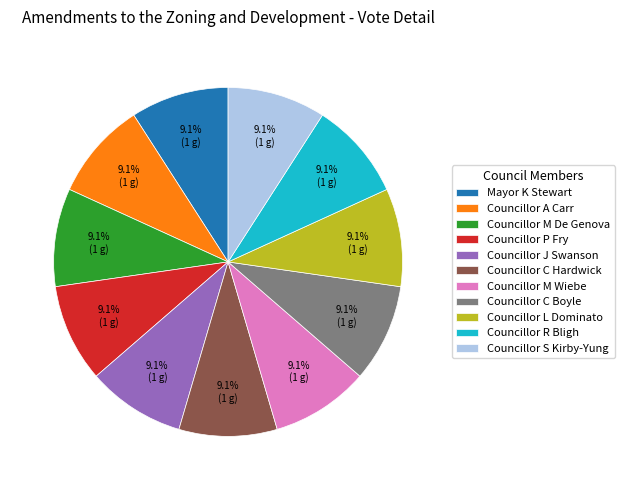

Approximately how many times larger is the value at Councillor C Hardwick compared to Councillor J Swanson?

1.0